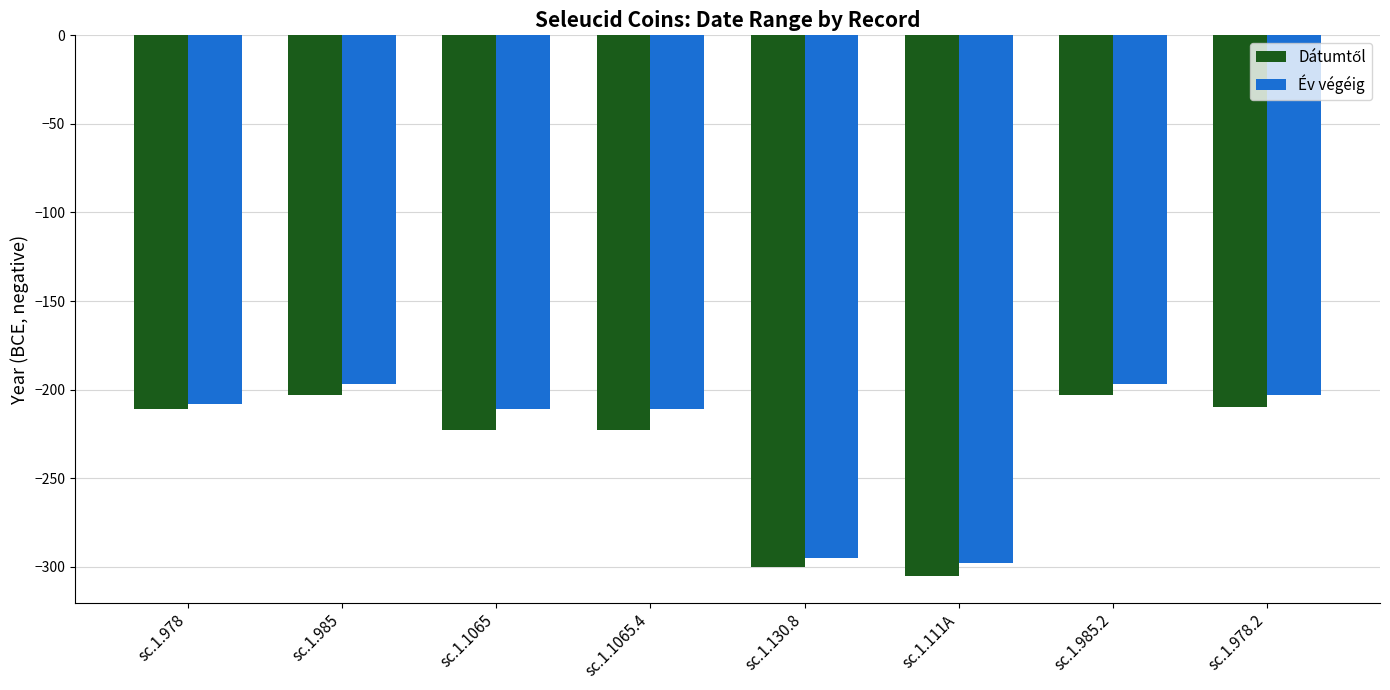

The value of Év végéig at sc.1.111A is -437. True or false?

False